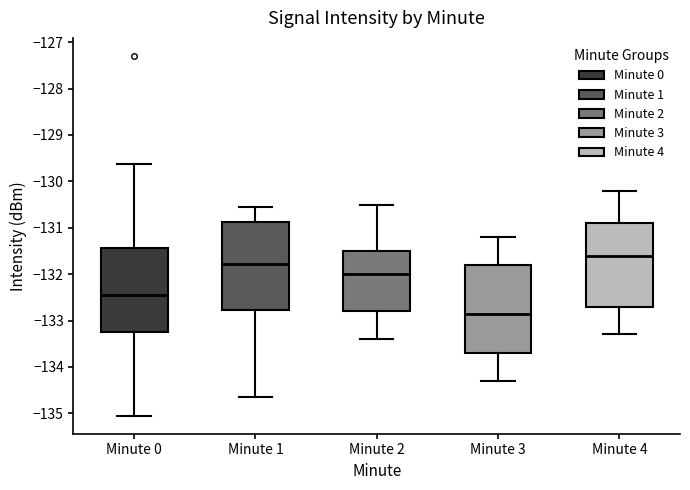

Reading left to right, transcribe this box plot: for each box, give where its median line is, the range the box spans, and where its two whiskers end, as read against the y-axis. The values are not printed on the chart, so give them approximately, as read against the axis.

Minute 0: median -132.5, box -133.2 to -131.4, whiskers -135.1 to -129.6
Minute 1: median -131.8, box -132.8 to -130.9, whiskers -134.6 to -130.6
Minute 2: median -132.0, box -132.8 to -131.5, whiskers -133.4 to -130.5
Minute 3: median -132.8, box -133.7 to -131.8, whiskers -134.3 to -131.2
Minute 4: median -131.6, box -132.7 to -130.9, whiskers -133.3 to -130.2